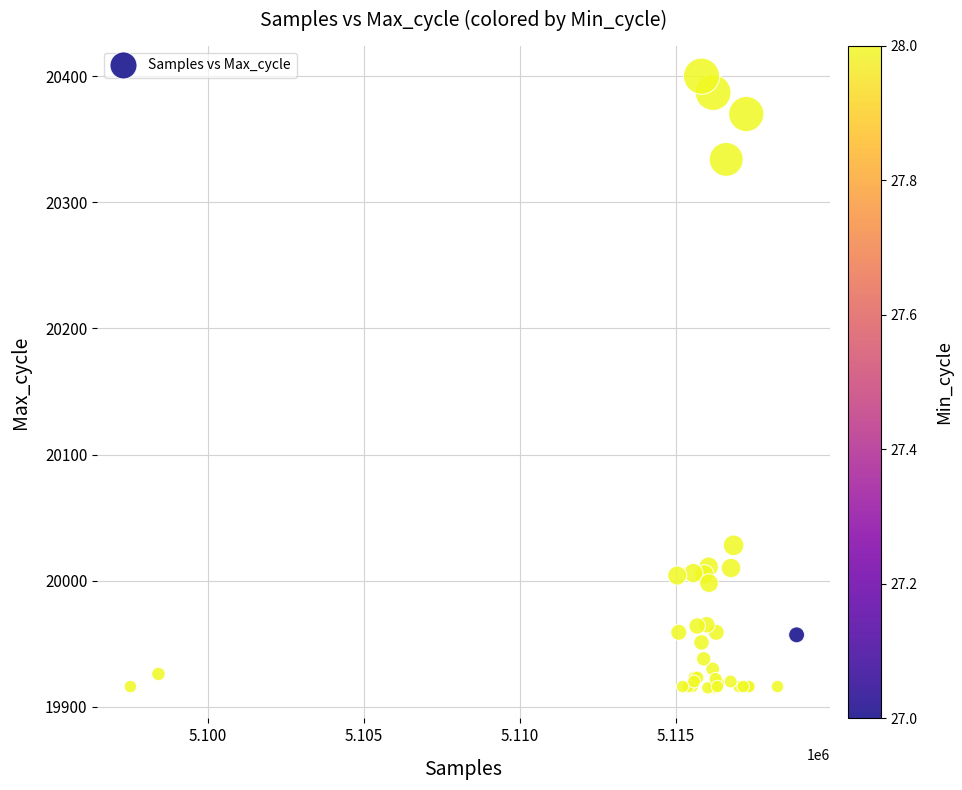

What Y value in the scatter plot is closest to 20157?

20028